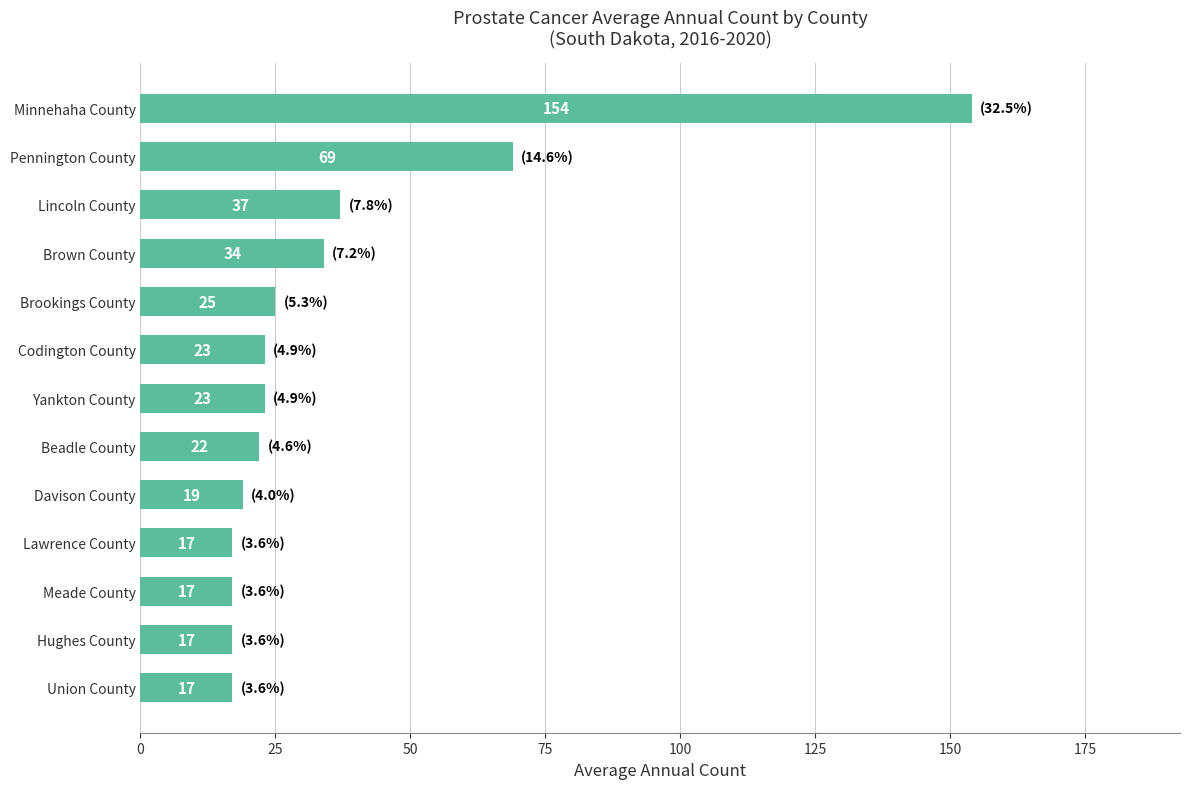

The chart shows a value of 31 at Beadle County. True or false?

False